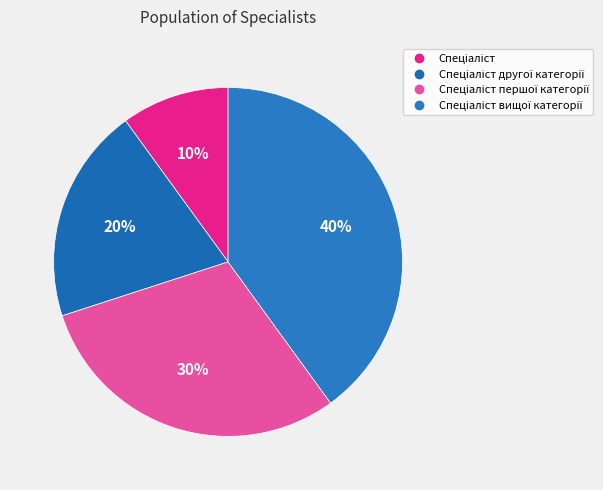

Count the number of slices in the pie.

4